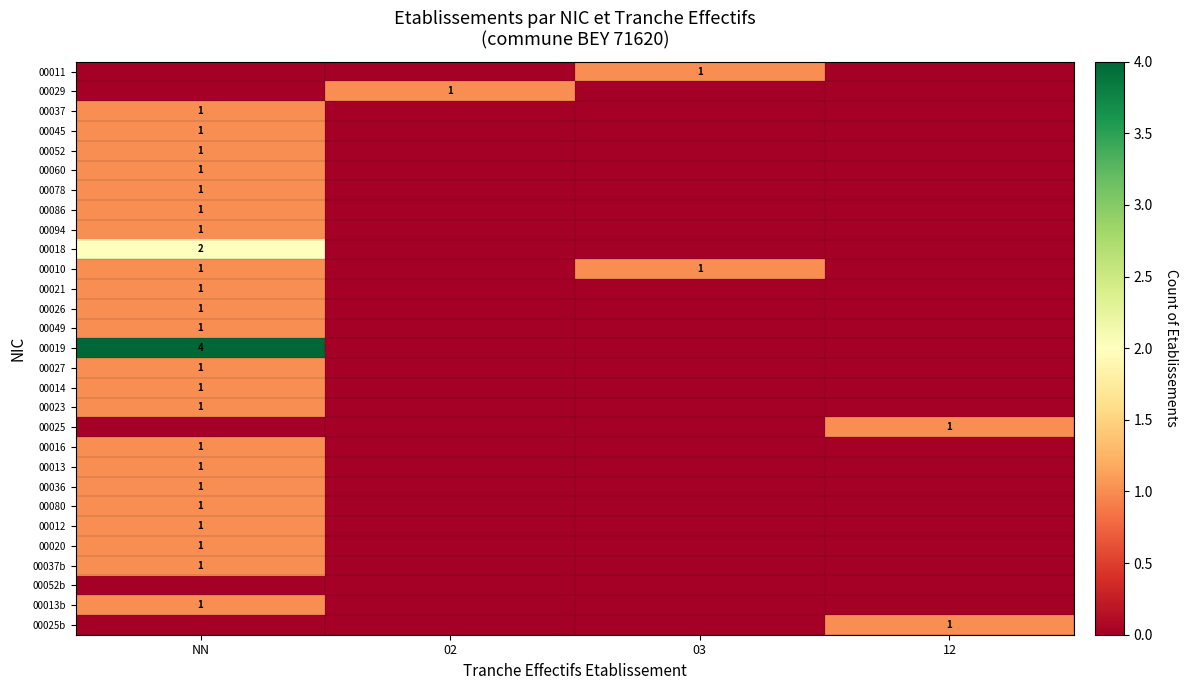

The 00049 series shows 1 at NN. True or false?

True